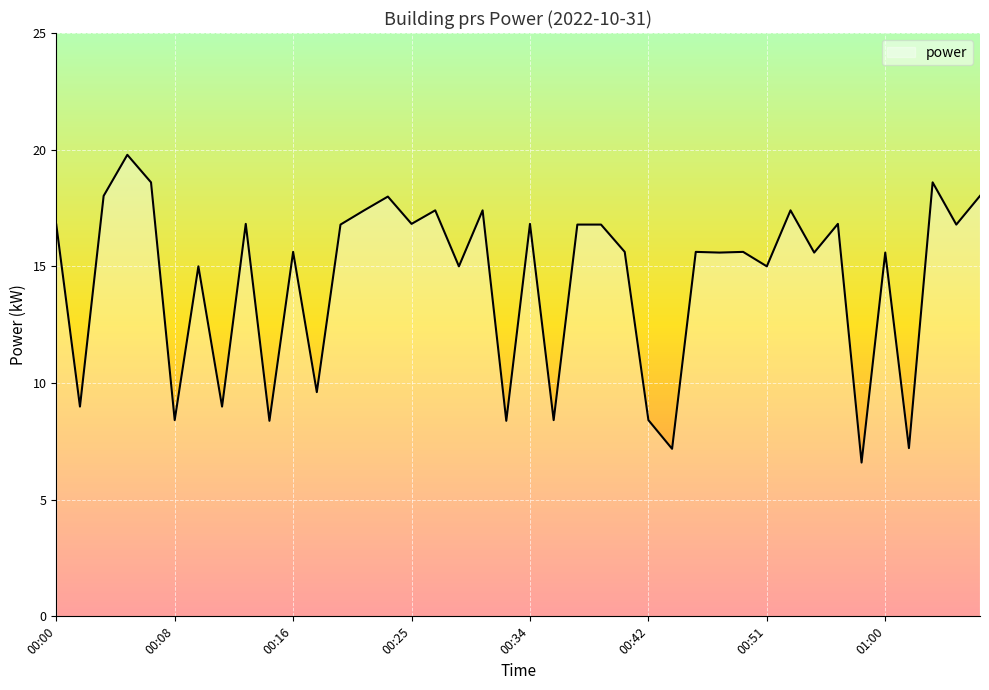

What is the smallest value displayed?

6.6